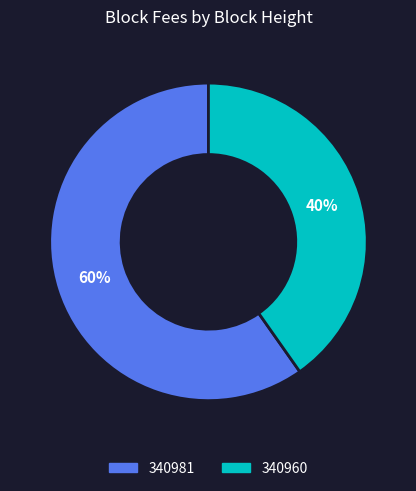

Which category has the biggest portion of the pie?

340981